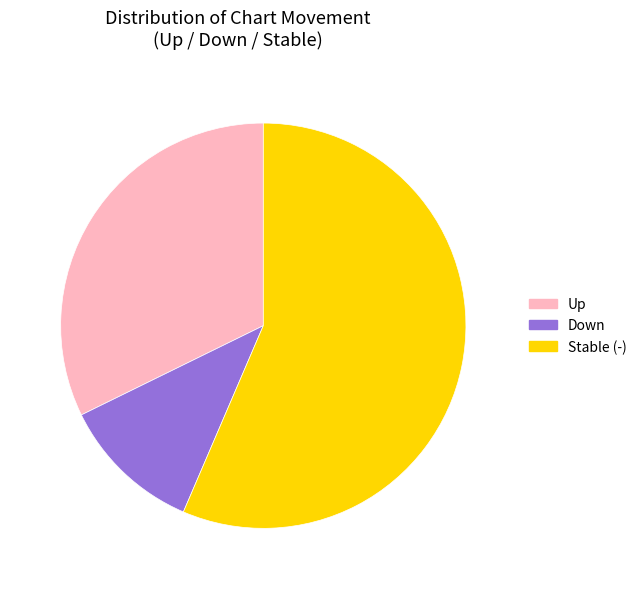

Is there any slice that represents more than half of the pie?

Yes